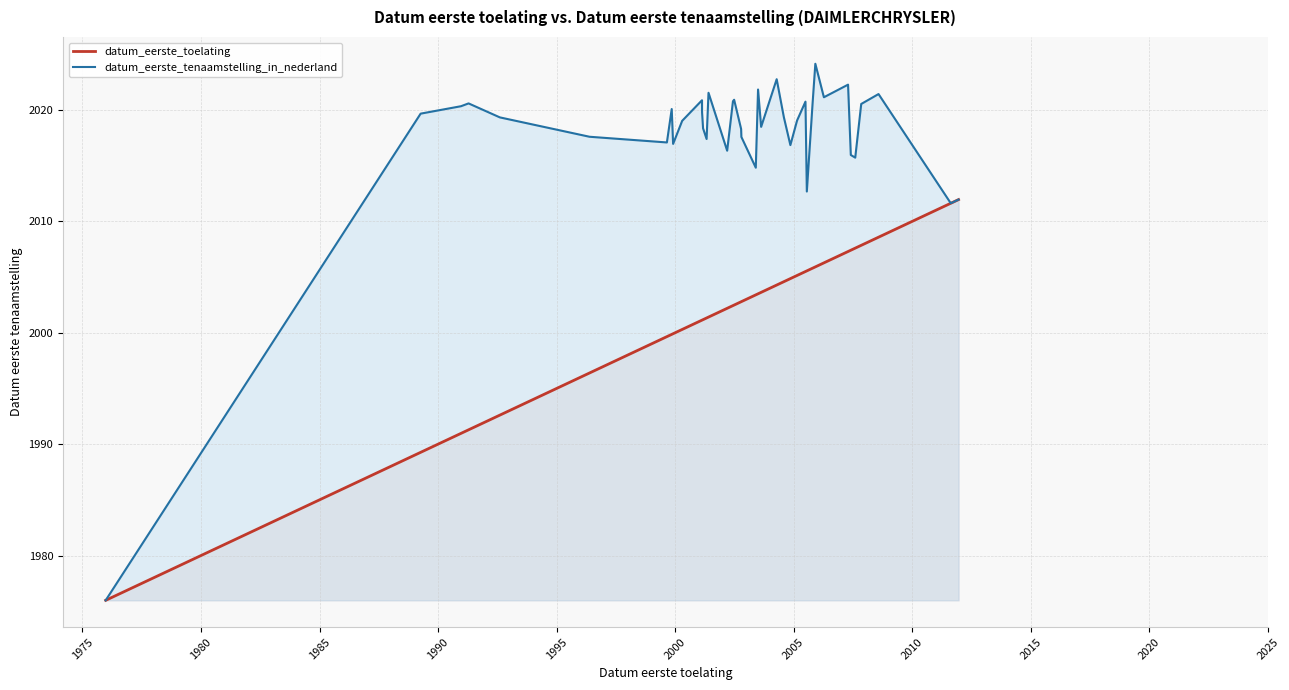

Which series has the widest spread of values?

datum_eerste_tenaamstelling_in_nederland